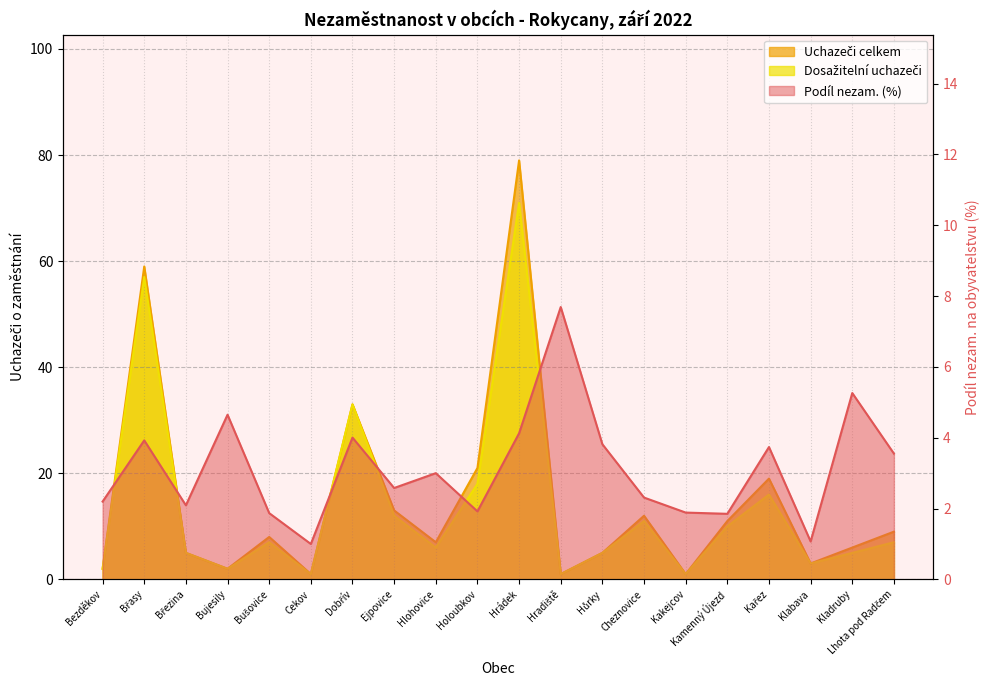

True or false: Uchazeči celkem has a value of 2.0 at Bujesily.

True